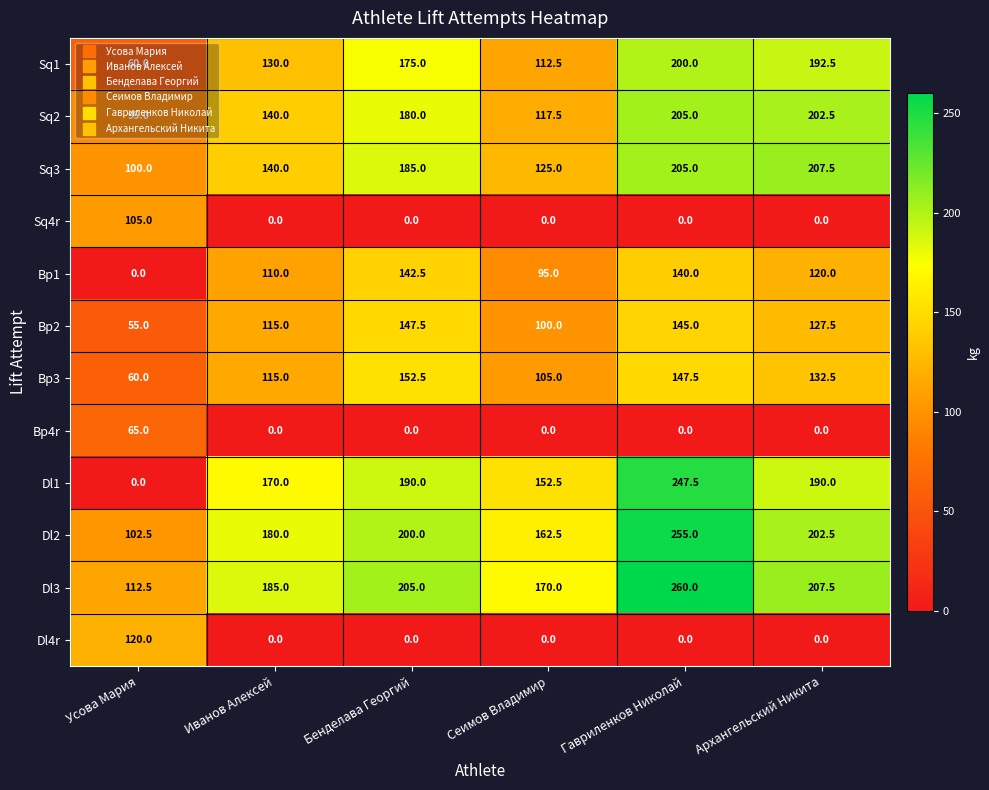

At which category does the chart reach its peak across all series?

Гавриленков Николай